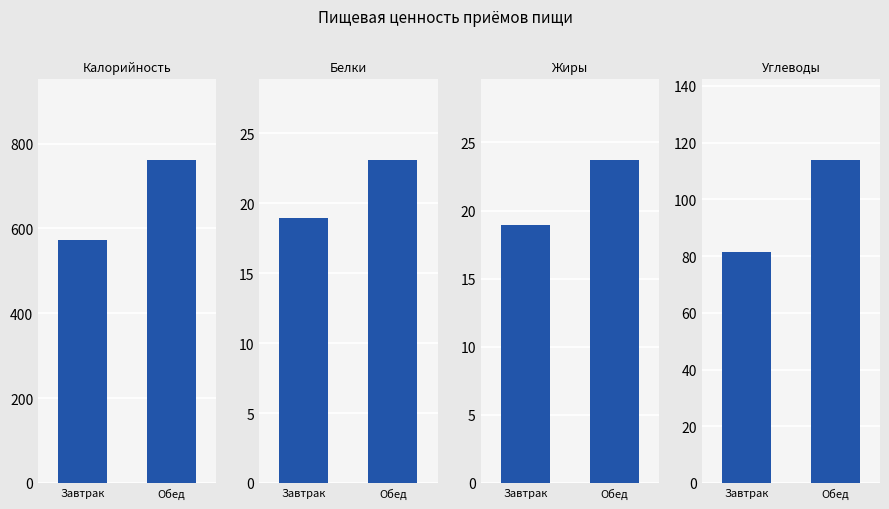

At how many categories does at least one series exceed 484?

2